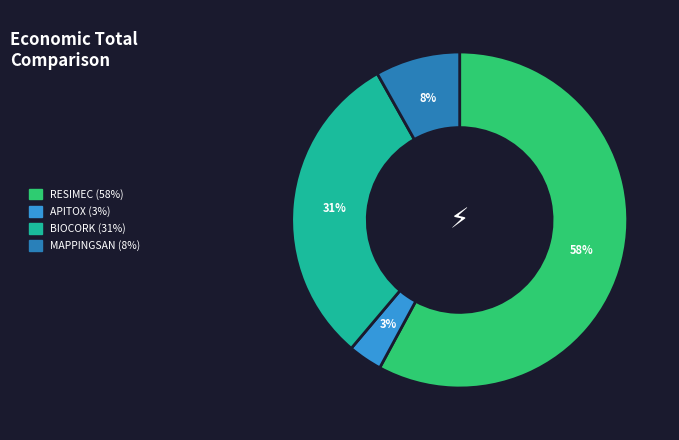

How many segments does this pie chart have?

4